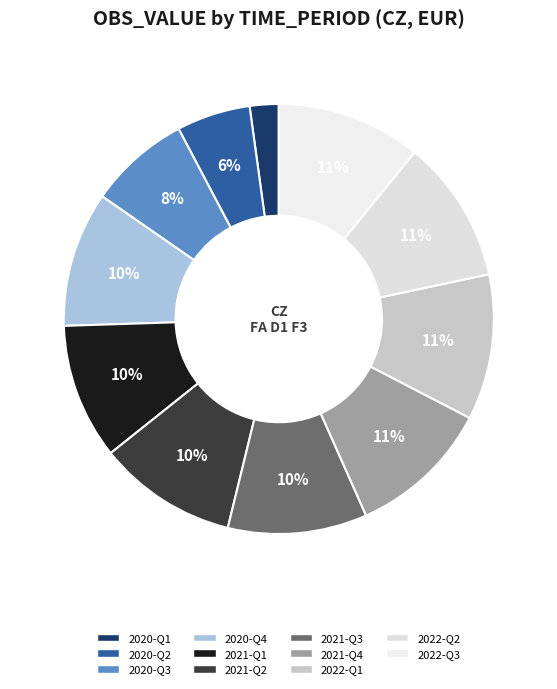

Which slice is the smallest?

2020-Q1